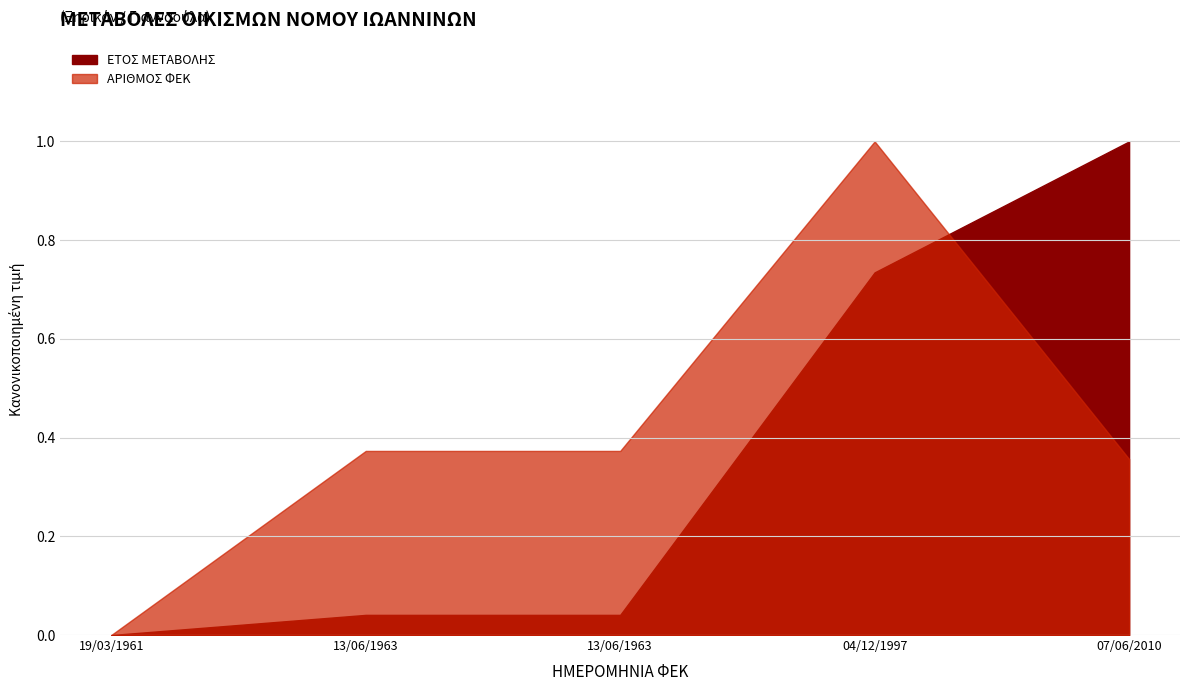

How many lines are shown in the chart?

2